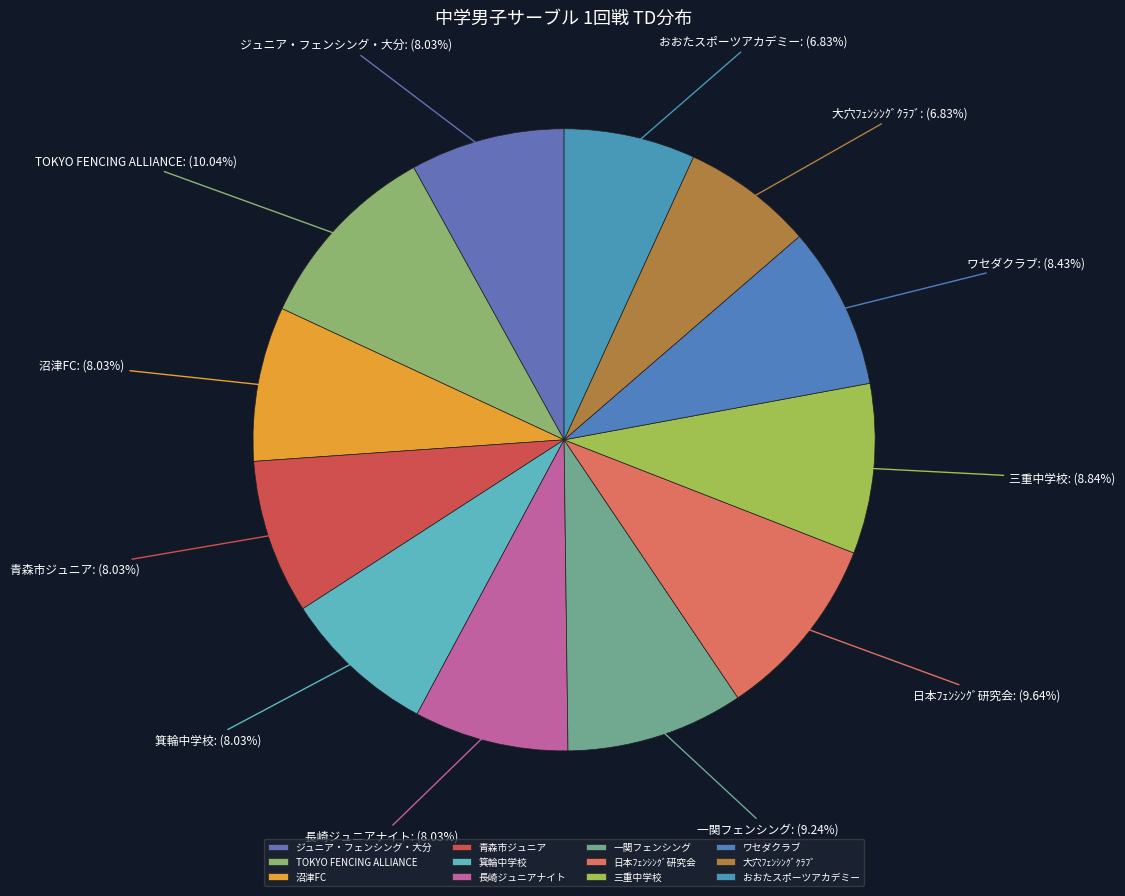

How many slices are in this pie chart?

12